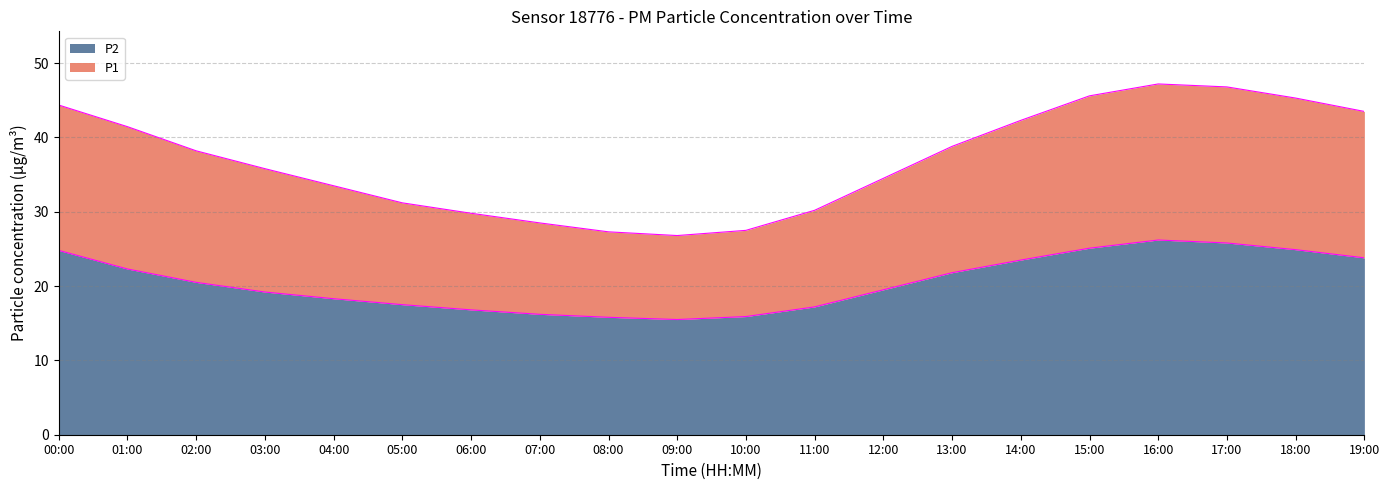

At which category is the sum across all series the highest?

16:00